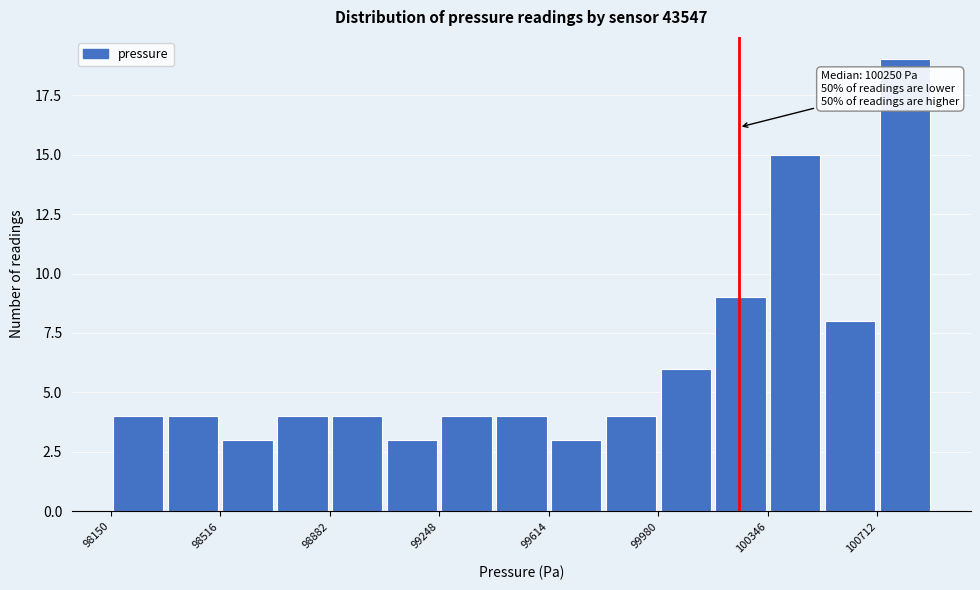

Read against the x-axis, roughly where is the centre of the tallest bar?

100800